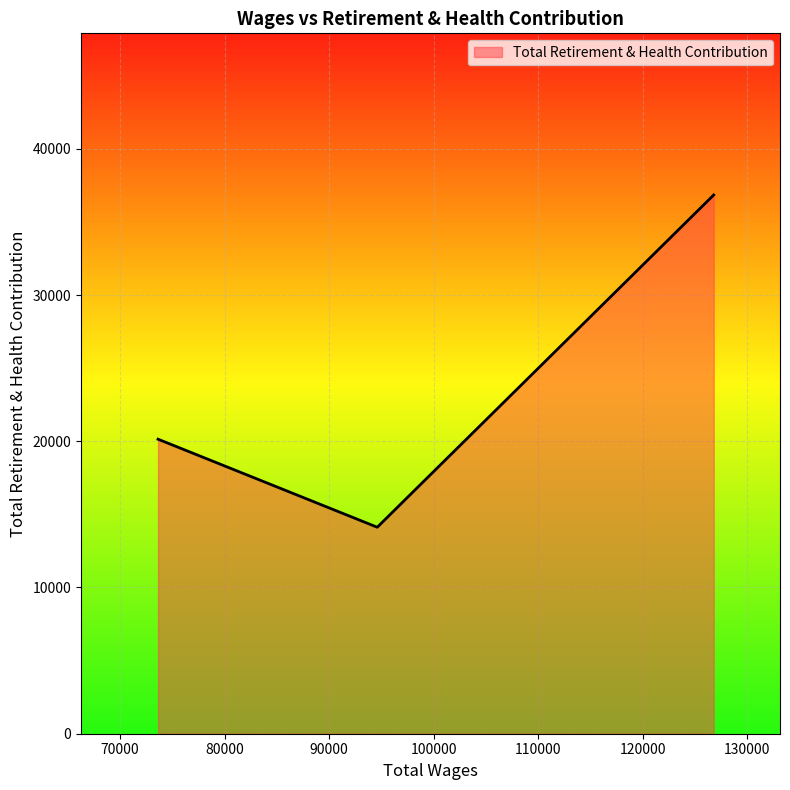

What is the maximum value shown in the chart?

36841